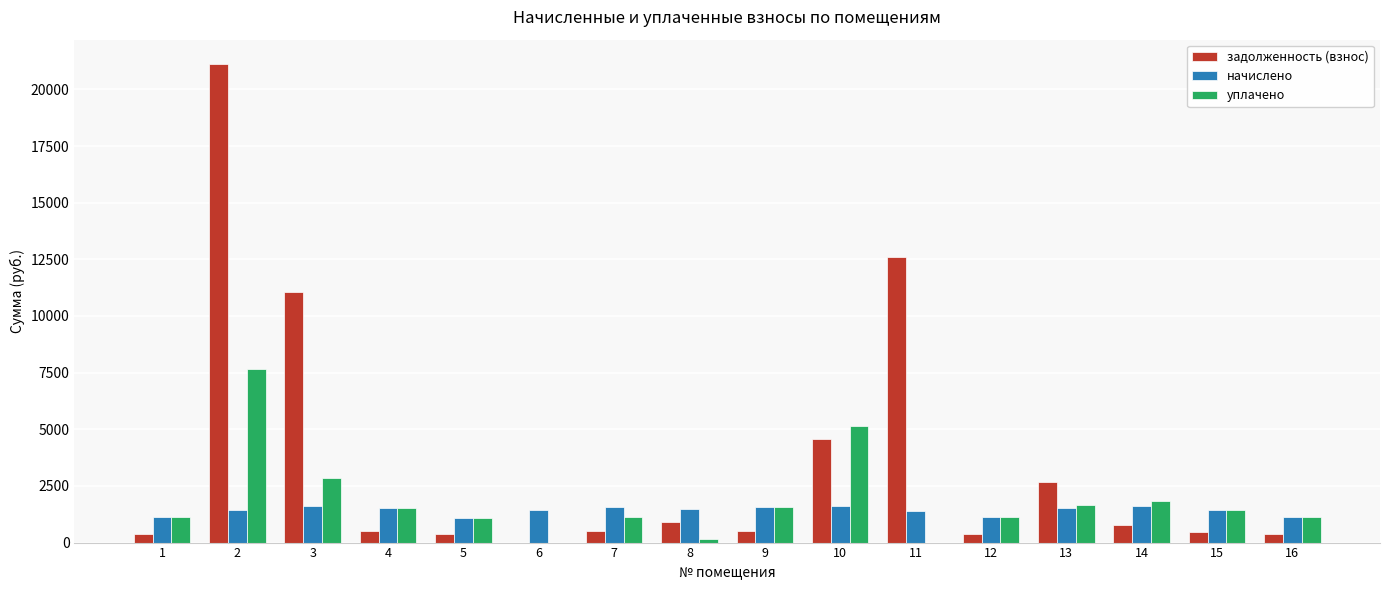

Is the value of начислено at 6 greater than the value of уплачено at 14?

No